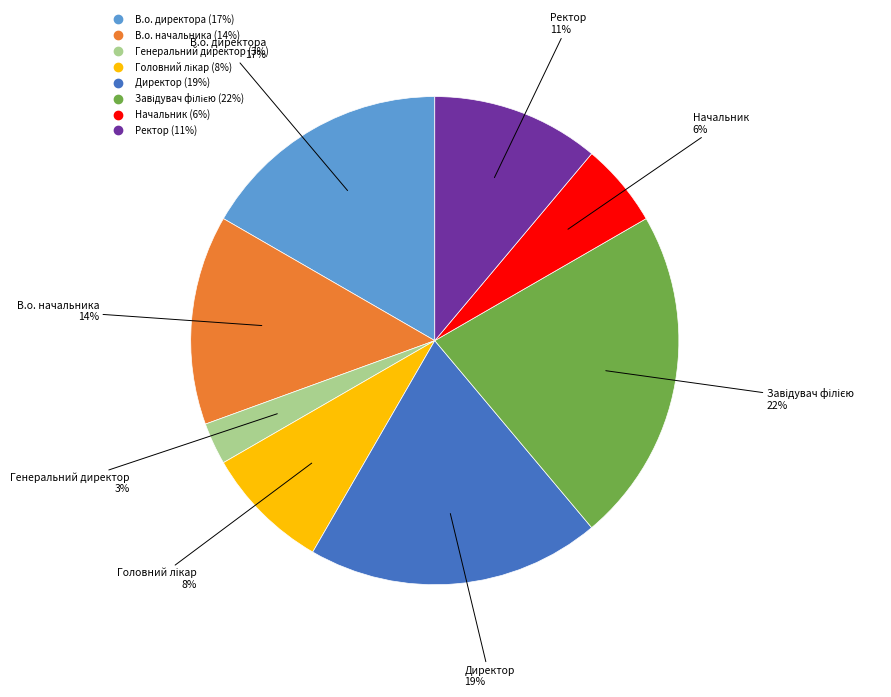

Does В.о. директора account for over 50% of the chart?

No